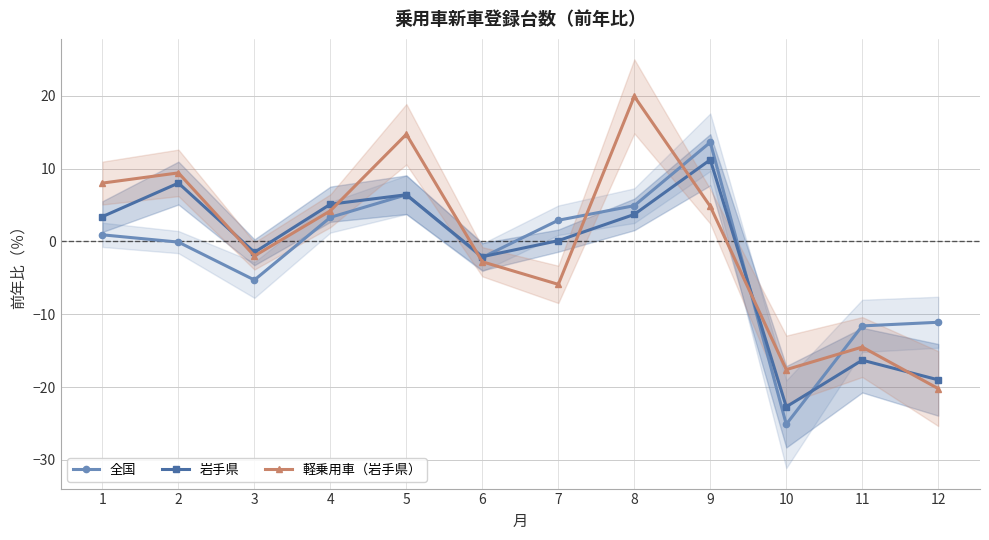

Is it true that 全国 equals -19.6 at 11?

False